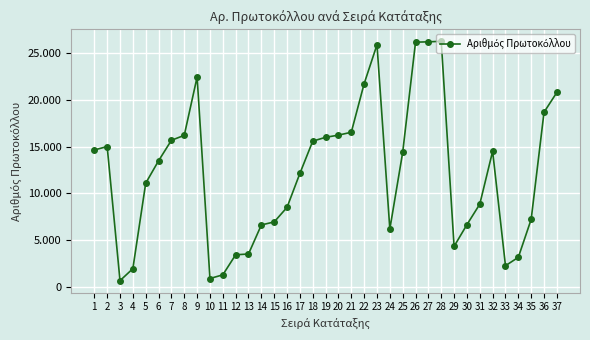

Reading left to right, transcribe all the data shown in this chart.

14640	15008	664	1943	11088	13482	15676	16206	22441	890	1284	3428	3514	6621	6943	8506	12136	15585	15996	16228	16536	21729	25900	6184	14384	26173	26210	26266	4329	6652	8846	14501	2259	3160	7220	18679	20801